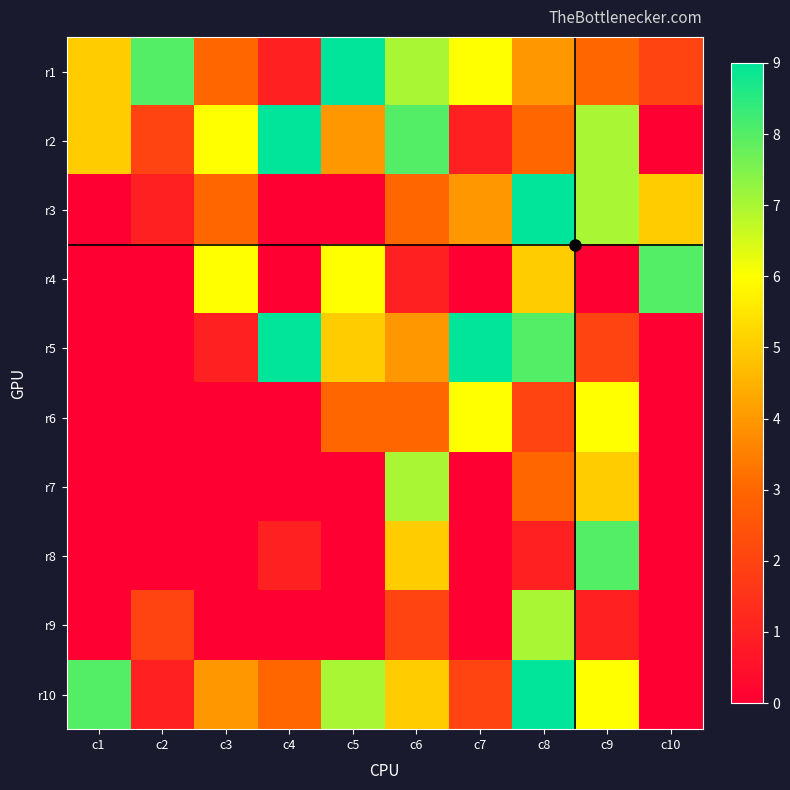

At which category is the sum across all series the highest?

c8